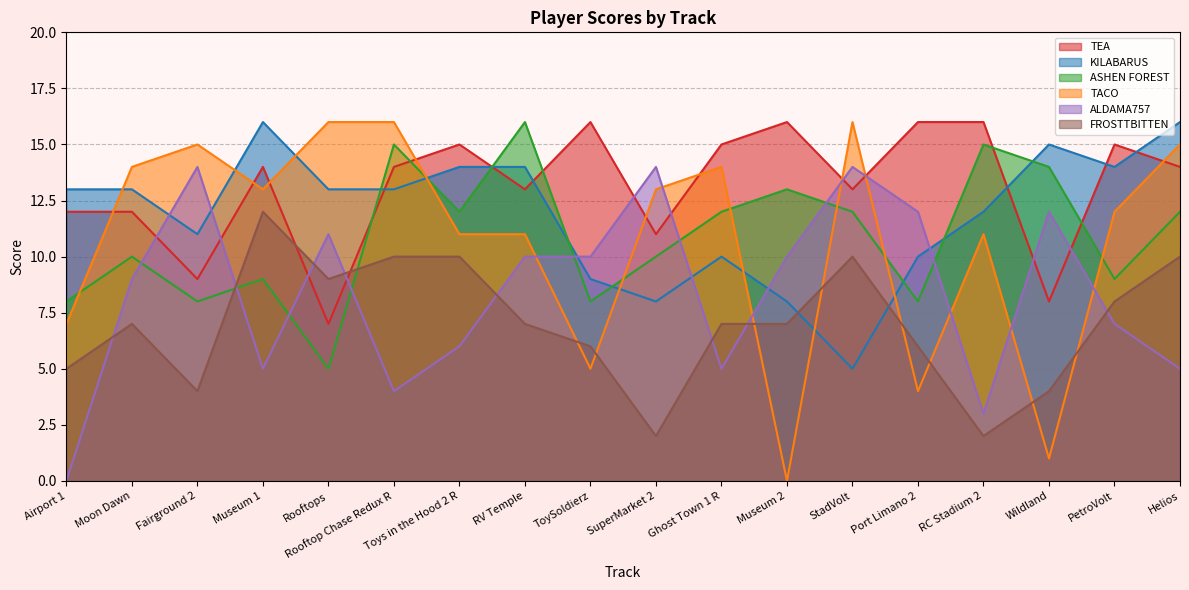

What is the approximate value of FROSTTBITTEN at StadVolt, to the nearest 10?

10